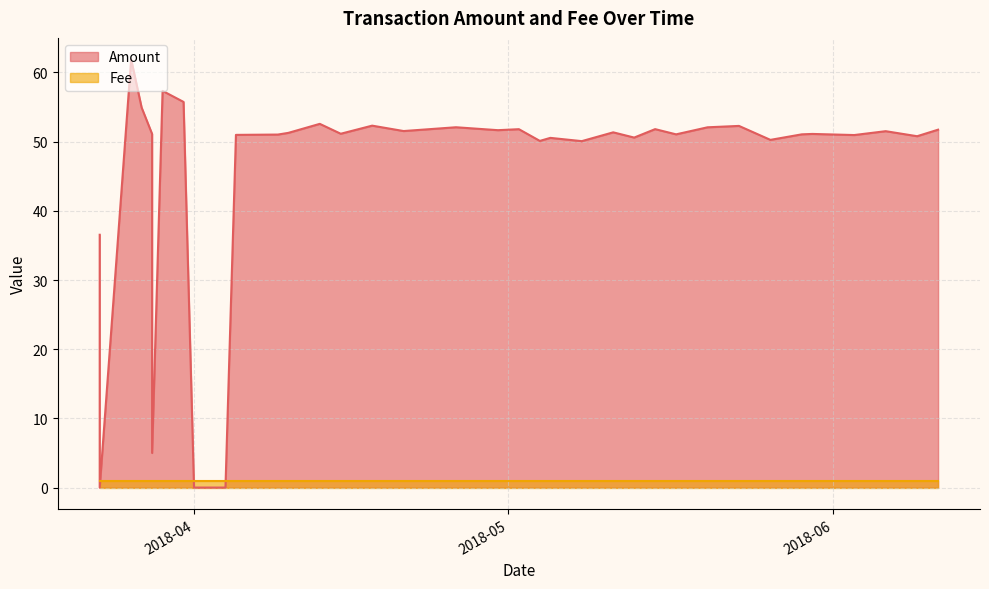

Reading left to right, transcribe all the data shown in this chart.

Amount: 2018-06-11=51.7	2018-06-09=50.8	2018-06-06=51.5	2018-06-03=51.0	2018-05-30=51.1	2018-05-29=51.1	2018-05-26=50.3	2018-05-23=52.3	2018-05-20=52.1	2018-05-17=51.1	2018-05-15=51.8	2018-05-13=50.6	2018-05-11=51.3	2018-05-08=50.1	2018-05-05=50.5	2018-05-04=50.1	2018-05-02=51.8	2018-04-30=51.7	2018-04-26=52.1	2018-04-21=51.5	2018-04-18=52.3	2018-04-15=51.1	2018-04-13=52.6	2018-04-10=51.3	2018-04-09=51.0	2018-04-05=51.0	2018-04-04=0.0	2018-04-03=0.0	2018-04-03=0.0	2018-04-03=0.0	2018-04-01=0.0	2018-03-31=55.7	2018-03-29=57.3	2018-03-28=51.1	2018-03-28=5.0	2018-03-27=54.9	2018-03-26=61.9	2018-03-23=36.5	2018-03-23=0.0	2018-03-23=0.0
Fee: 2018-06-11=1.0	2018-06-09=1.0	2018-06-06=1.0	2018-06-03=1.0	2018-05-30=1.0	2018-05-29=1.0	2018-05-26=1.0	2018-05-23=1.0	2018-05-20=1.0	2018-05-17=1.0	2018-05-15=1.0	2018-05-13=1.0	2018-05-11=1.0	2018-05-08=1.0	2018-05-05=1.0	2018-05-04=1.0	2018-05-02=1.0	2018-04-30=1.0	2018-04-26=1.0	2018-04-21=1.0	2018-04-18=1.0	2018-04-15=1.0	2018-04-13=1.0	2018-04-10=1.0	2018-04-09=1.0	2018-04-05=1.0	2018-04-04=1.0	2018-04-03=1.0	2018-04-03=1.0	2018-04-03=1.0	2018-04-01=1.0	2018-03-31=1.0	2018-03-29=1.0	2018-03-28=1.0	2018-03-28=1.0	2018-03-27=1.0	2018-03-26=1.0	2018-03-23=1.0	2018-03-23=1.0	2018-03-23=1.0